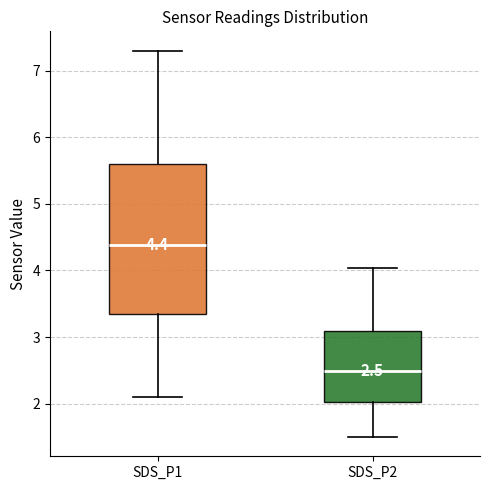

Which box is the tallest, from its lower edge to its upper edge?

SDS_P1